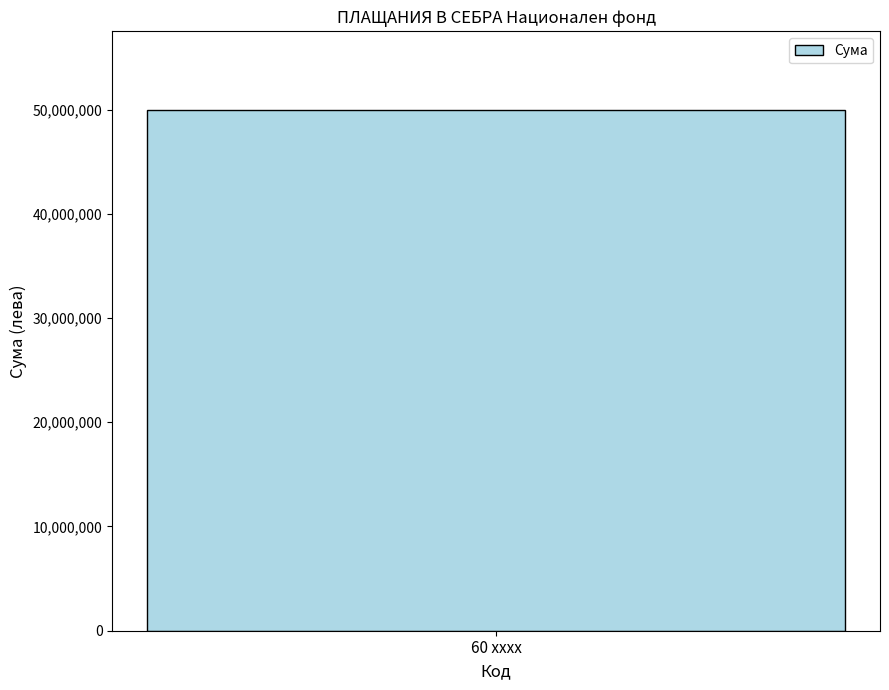

What is the greatest value displayed?

50000000